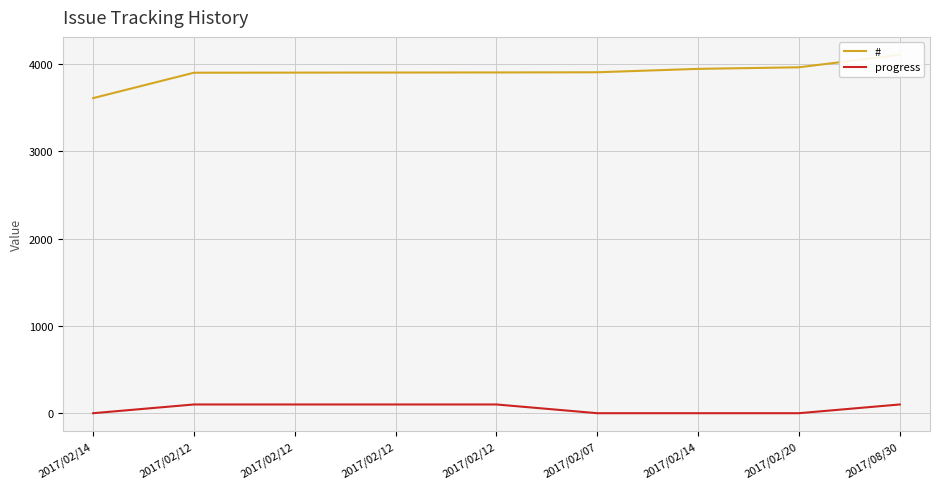

Is the value of # at 2017/02/07 greater than the value of progress at 2017/02/12?

Yes